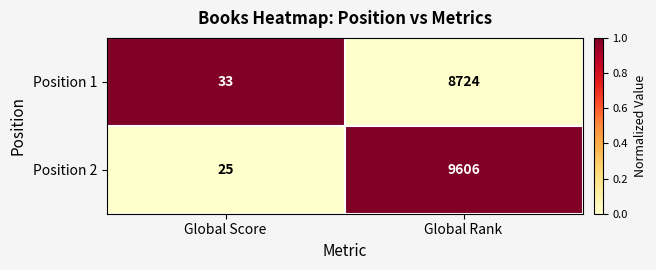

Reading left to right, transcribe all the data shown in this chart.

Position 1: 33	8724
Position 2: 25	9606